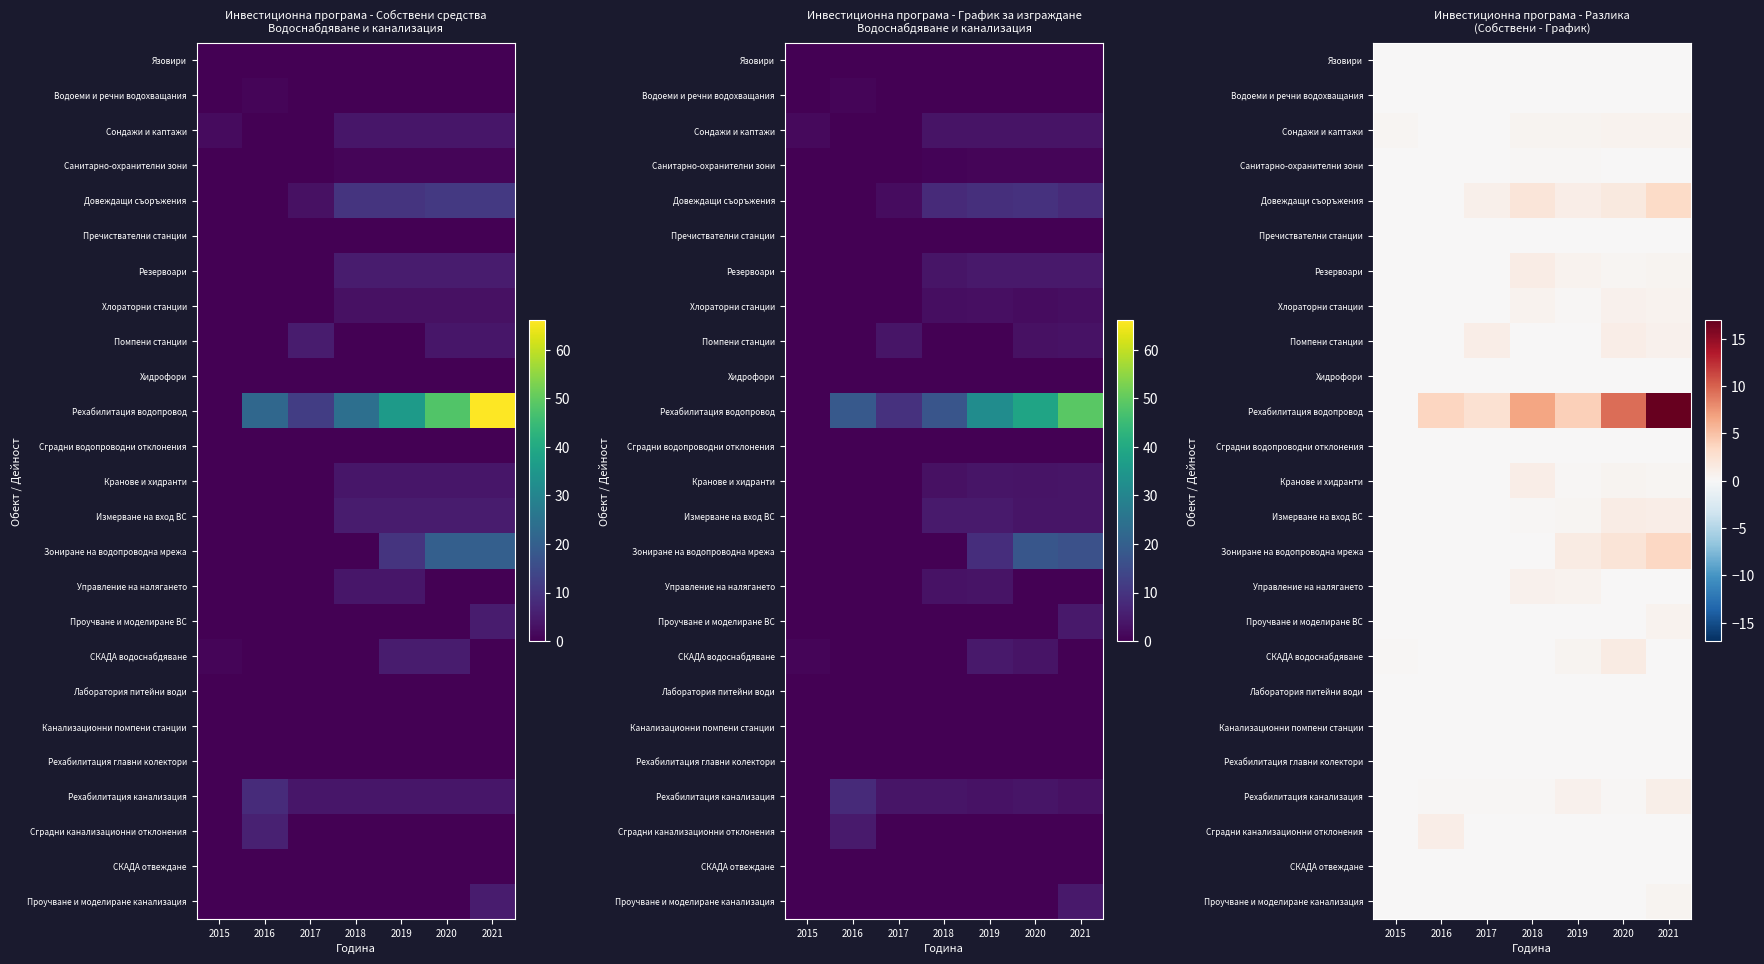

At which category does the chart reach its peak across all series?

2021